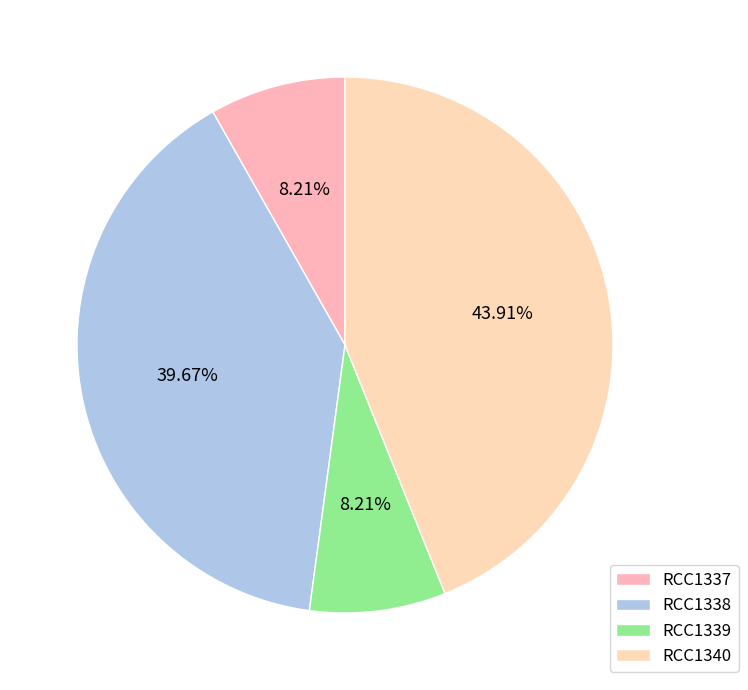

What is the change in value from RCC1338 to RCC1339?

-440853